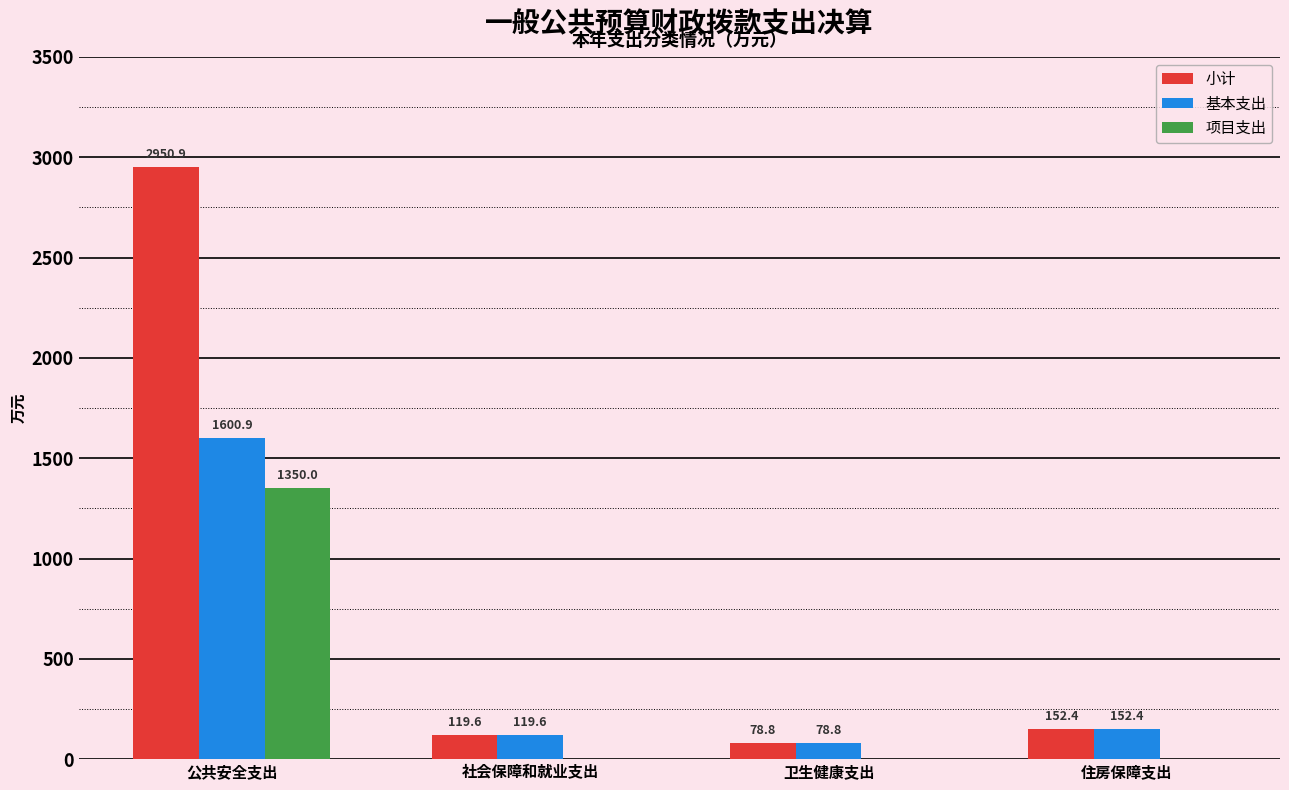

At which label is 小计 closest to 1514?

住房保障支出